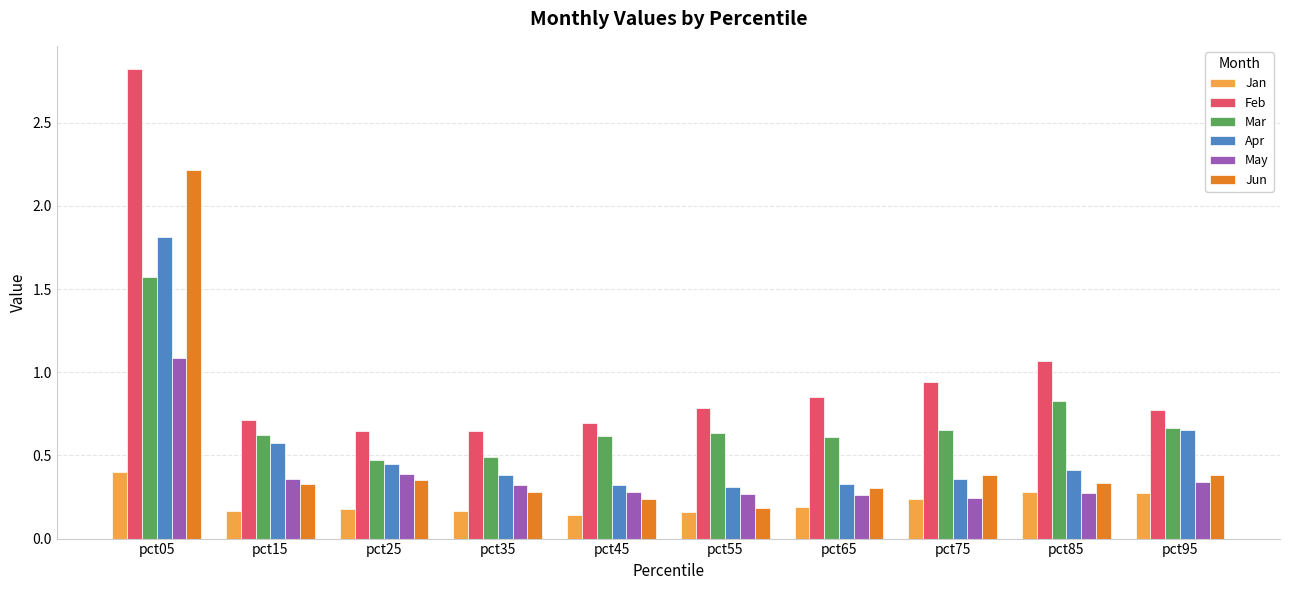

Rank the series by their maximum value, from highest to lowest.

Feb, Jun, Apr, Mar, May, Jan